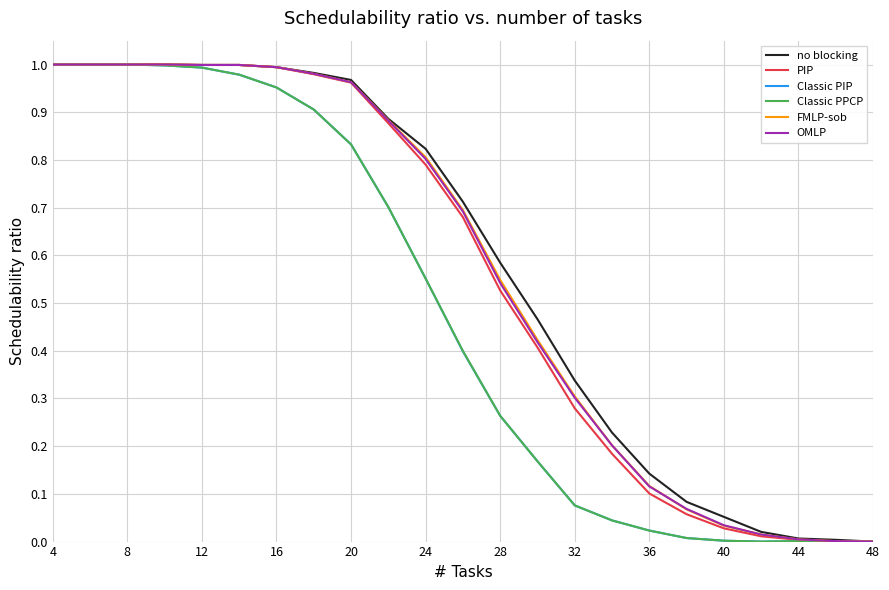

How many intersections are there between OMLP and FMLP-sob?

1